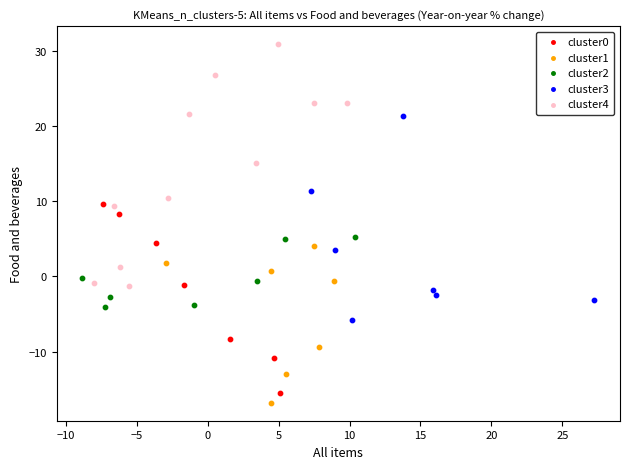

Which series reaches the maximum Y coordinate?

cluster4